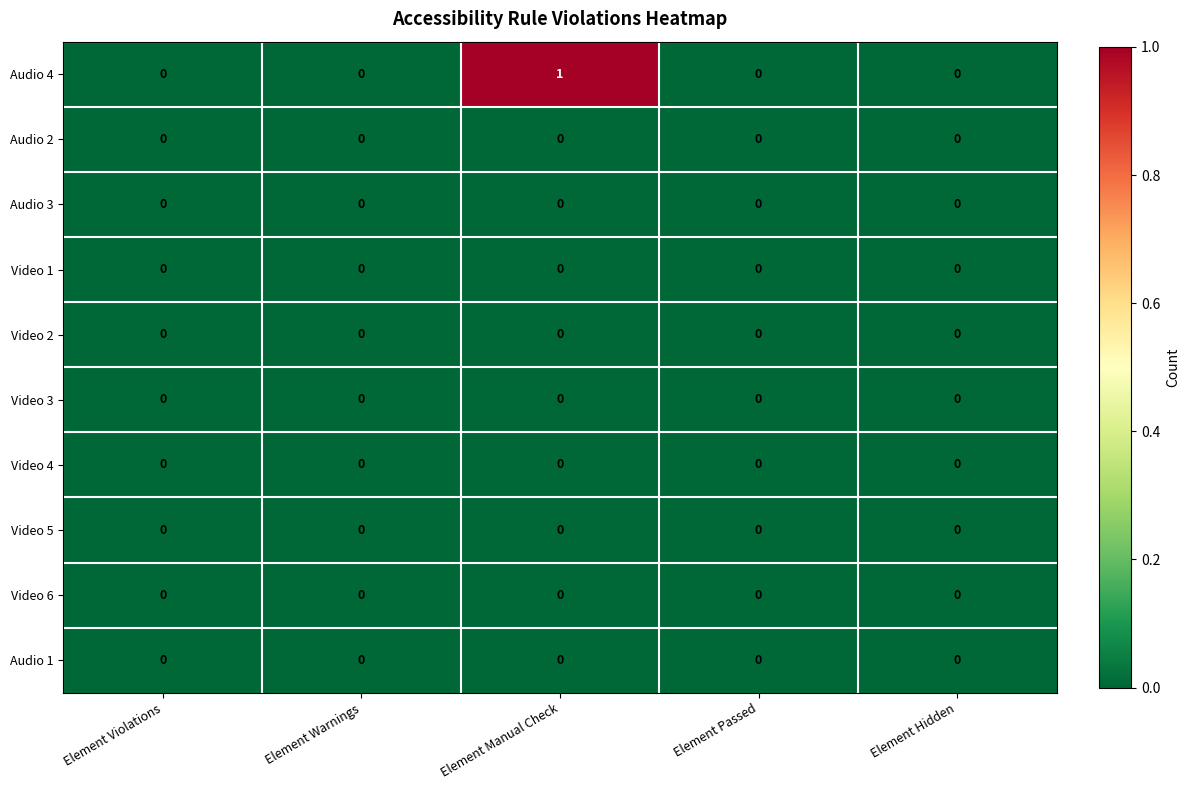

True or false: Audio 3 has a value of 0 at Element Violations.

True